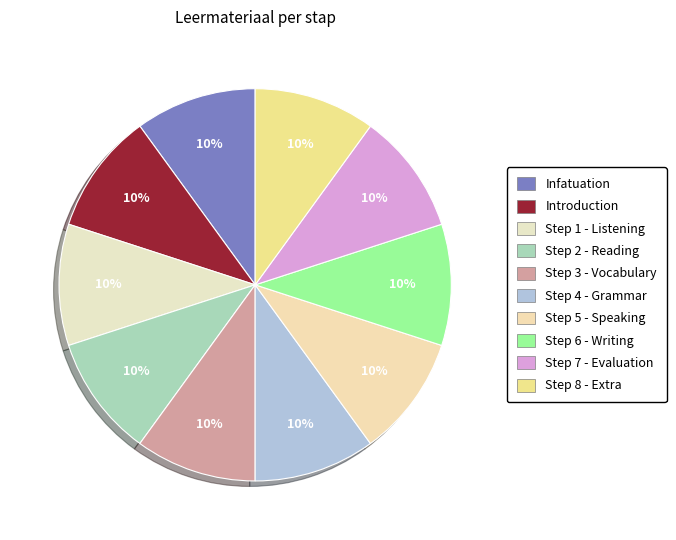

How many slices are in this pie chart?

10